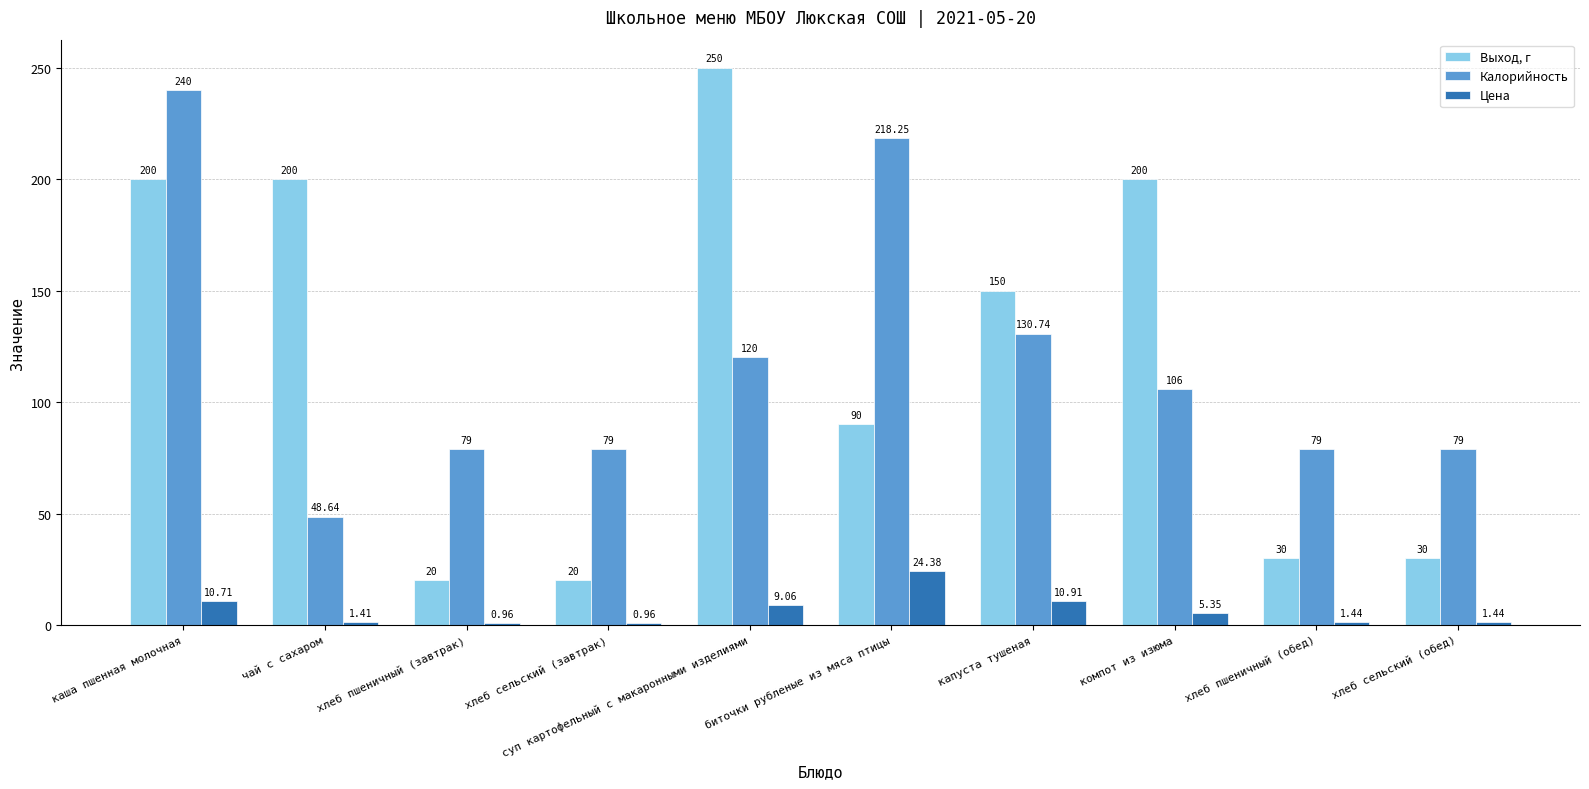

Which category has the highest value in the Выход, г series?

суп картофельный с макаронными изделиями